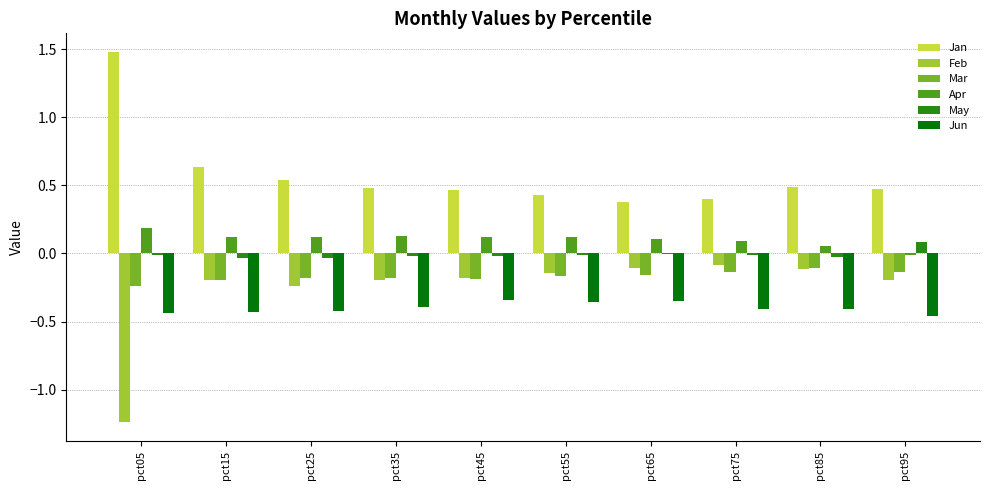

Which label corresponds to the largest value in the chart?

pct05